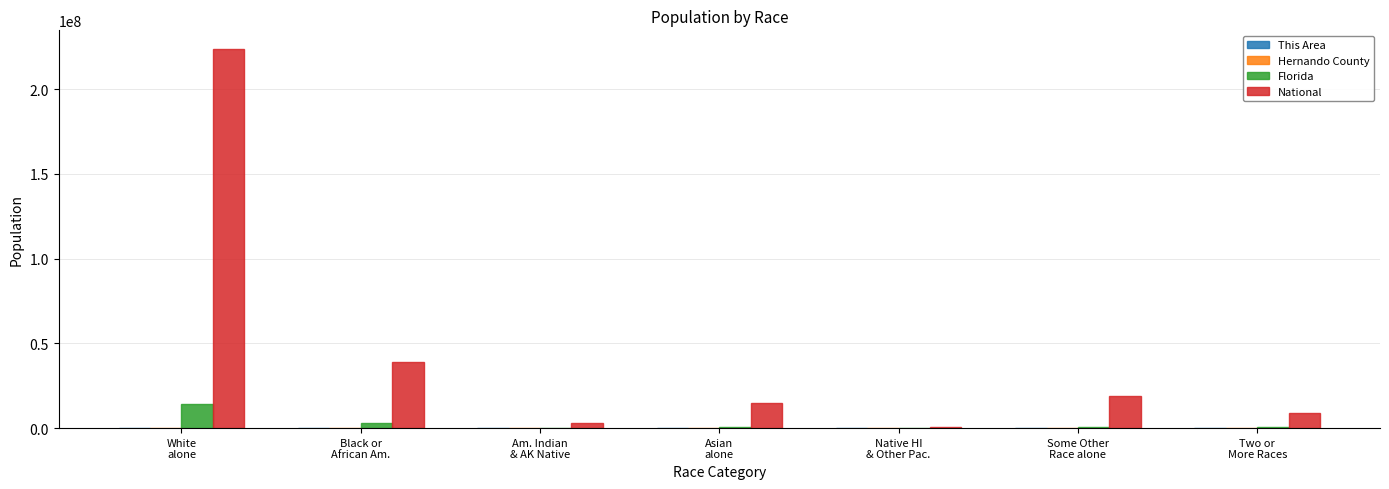

What is the sum of all Florida values?

18801310